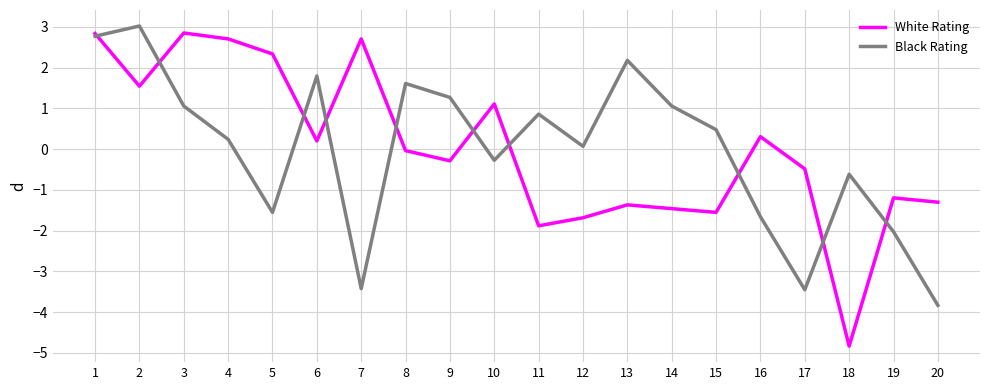

What are all the series names shown in the legend?

White Rating, Black Rating